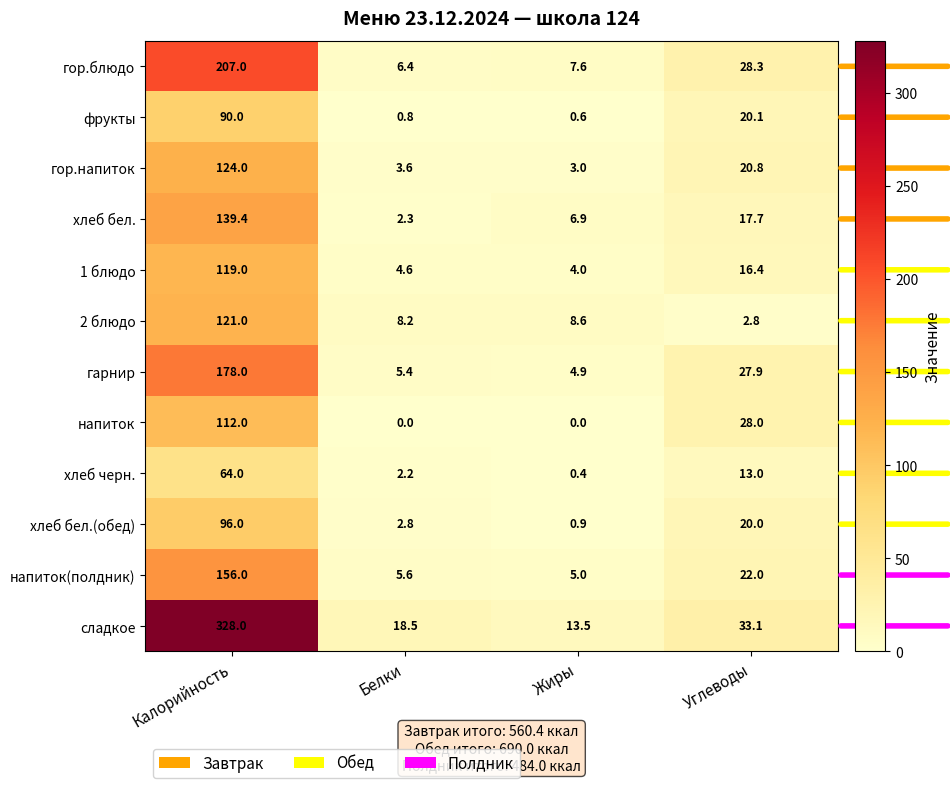

What is the difference between the гарнир values at Жиры and Белки?

0.5